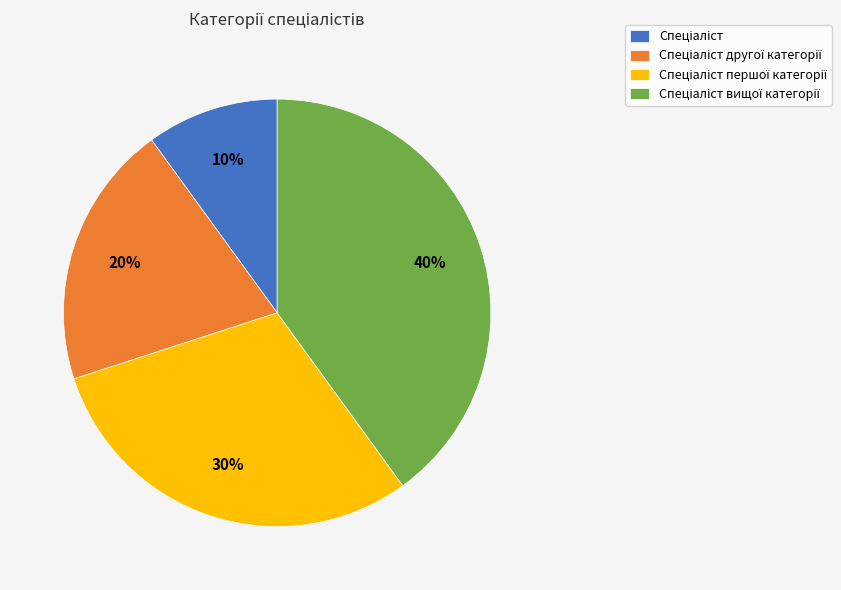

How many slices are in this pie chart?

4